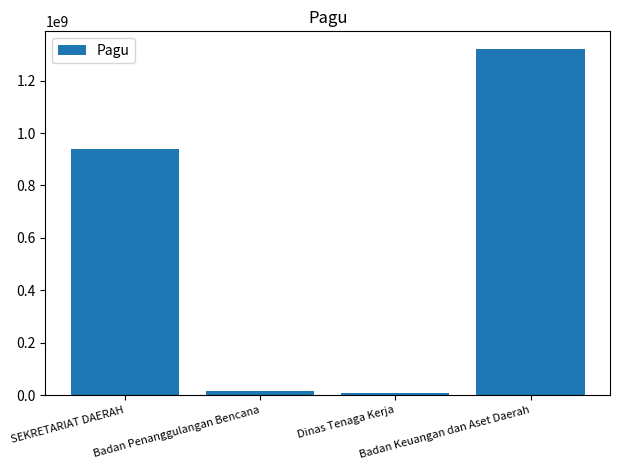

What is the change in value from Dinas Tenaga Kerja to Badan Keuangan dan Aset Daerah?

+1312053300